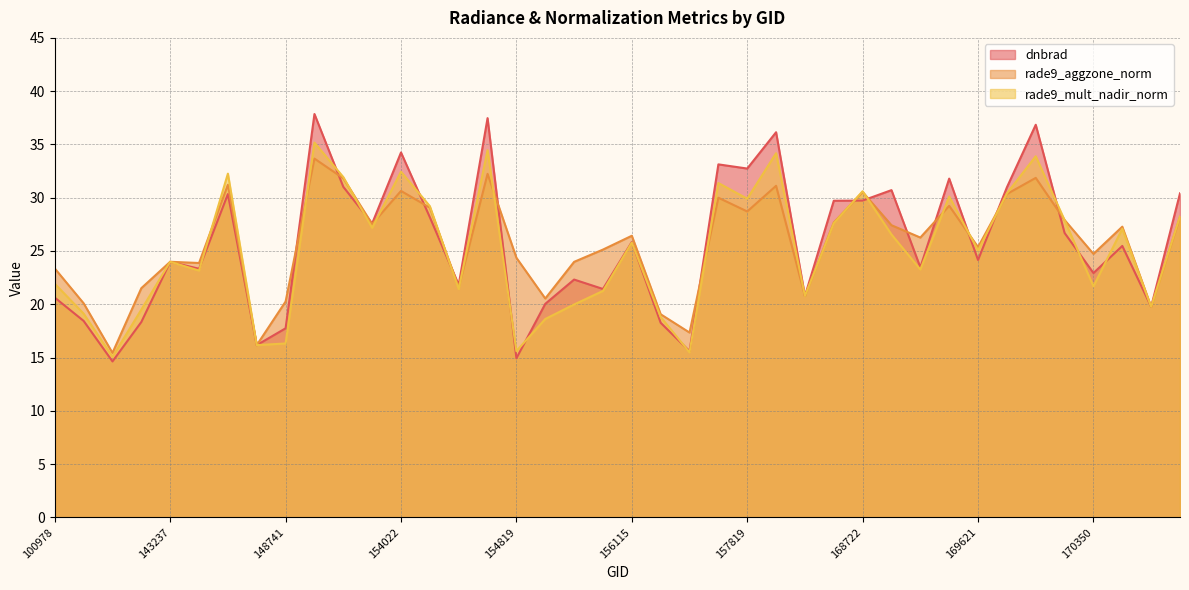

Rank the categories by dnbrad value from highest to lowest.

152628, 154607, 169981, 158016, 154022, 157034, 157819, 169440, 153371, 169799, 169250, 170898, 146194, 168722, 158550, 154213, 153652, 170168, 156115, 170531, 169621, 143237, 169262, 144418, 170350, 155739, 154406, 155937, 158374, 100978, 155557, 170716, 102352, 143043, 156294, 148741, 146385, 156479, 154819, 103686